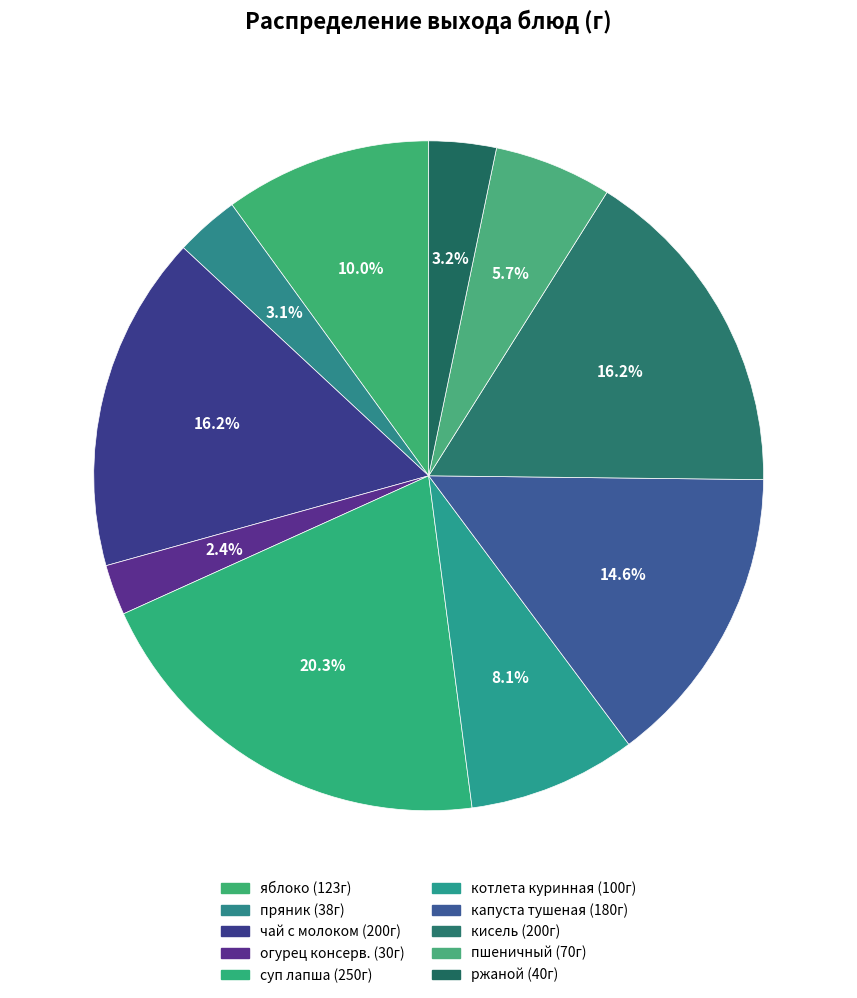

What percentage is the пшеничный slice, to the nearest percent?

6%